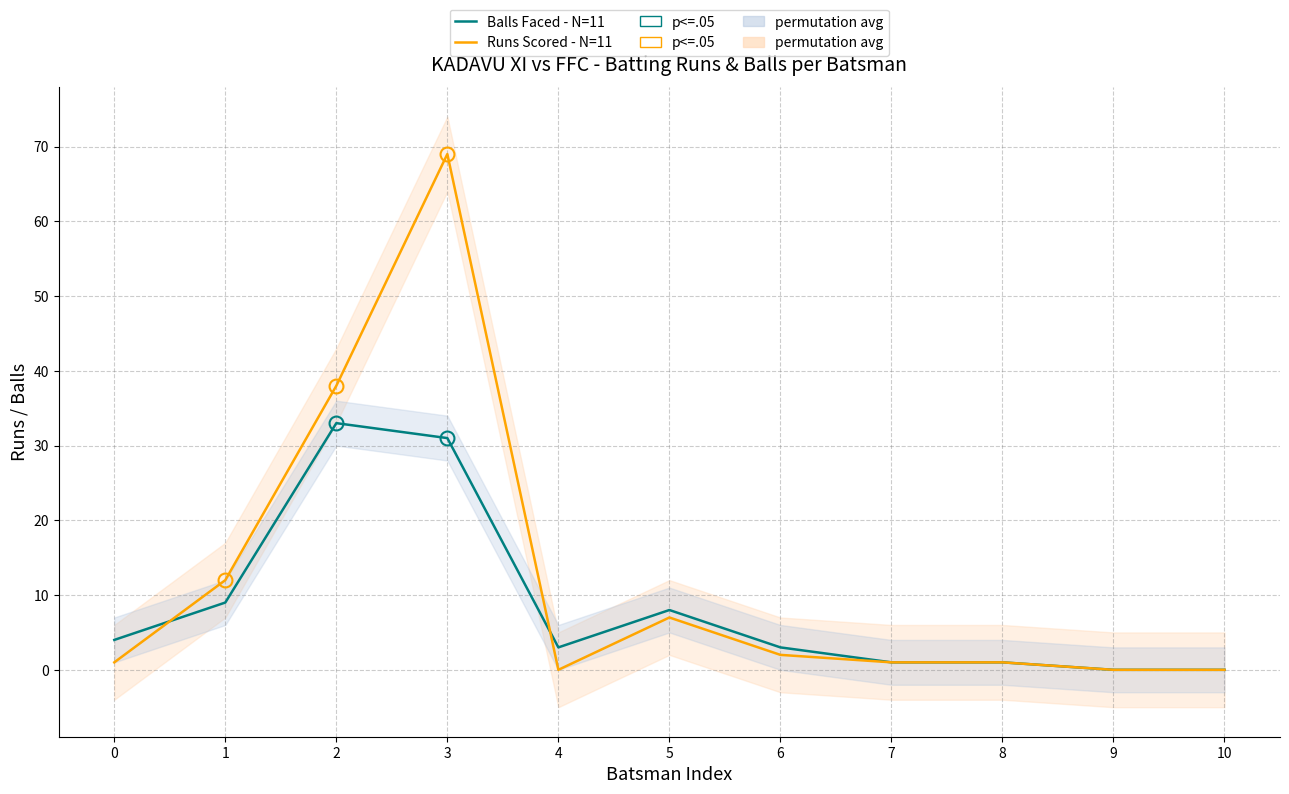

Which series has the largest total across all categories?

Runs Scored - N=11